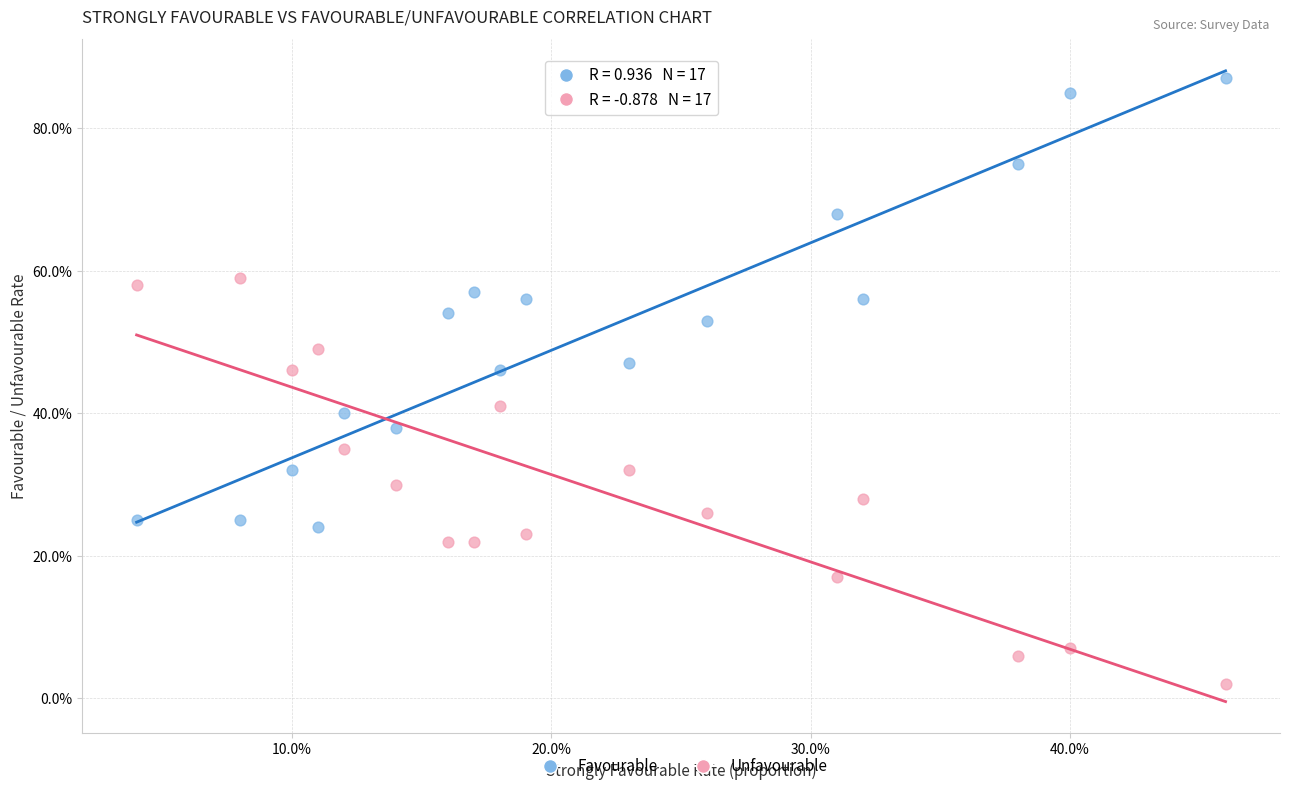

Which series reaches the minimum Y coordinate?

Unfavourable